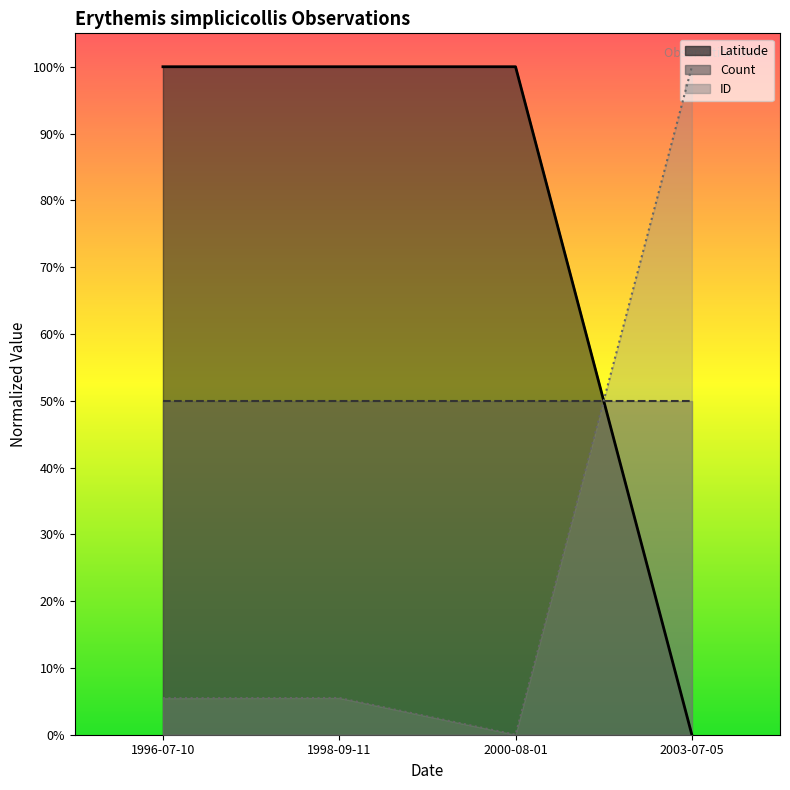

At which category is the sum across all series the highest?

1998-09-11